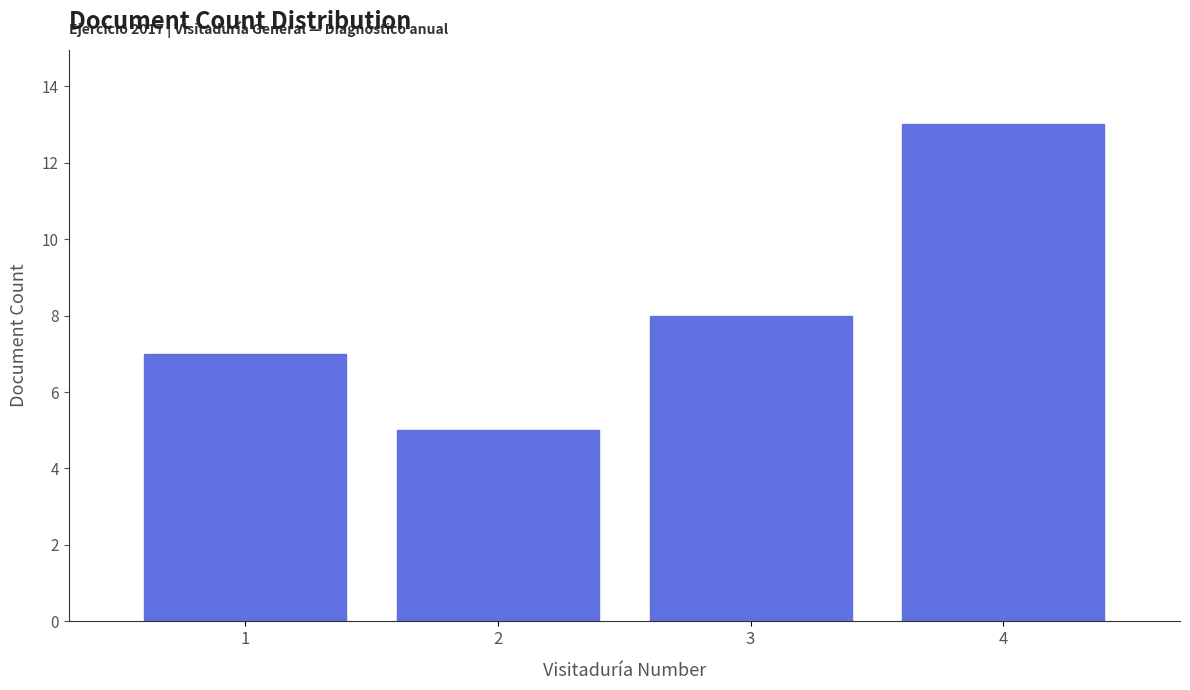

Reading left to right, what are all the values shown in this chart?

7	5	8	13